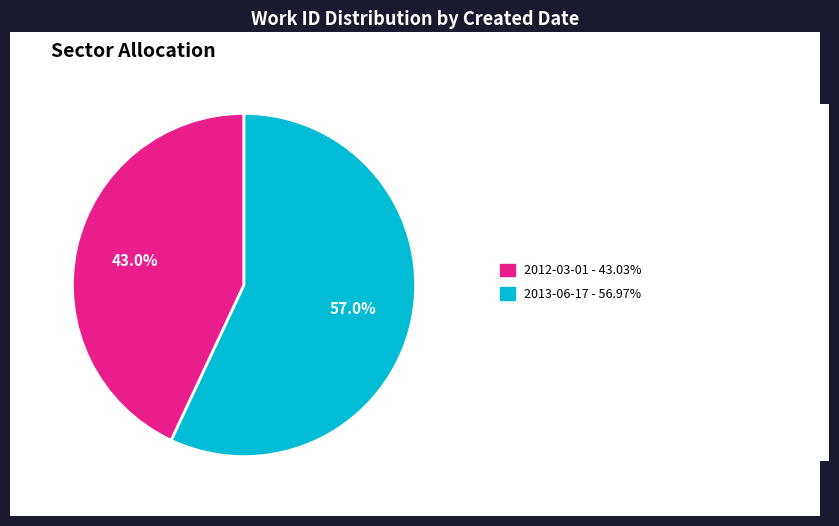

Is there a majority slice in this chart?

Yes